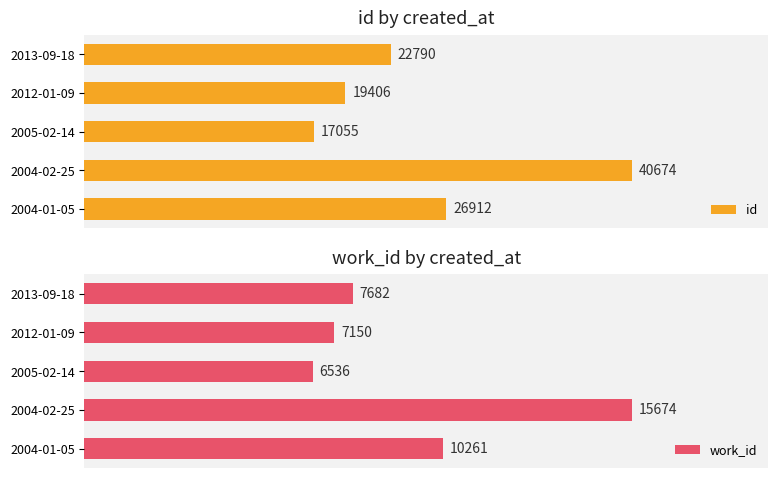

Reading left to right, transcribe all the data shown in this chart.

id: 26912	40674	17055	19406	22790
work_id: 10261	15674	6536	7150	7682